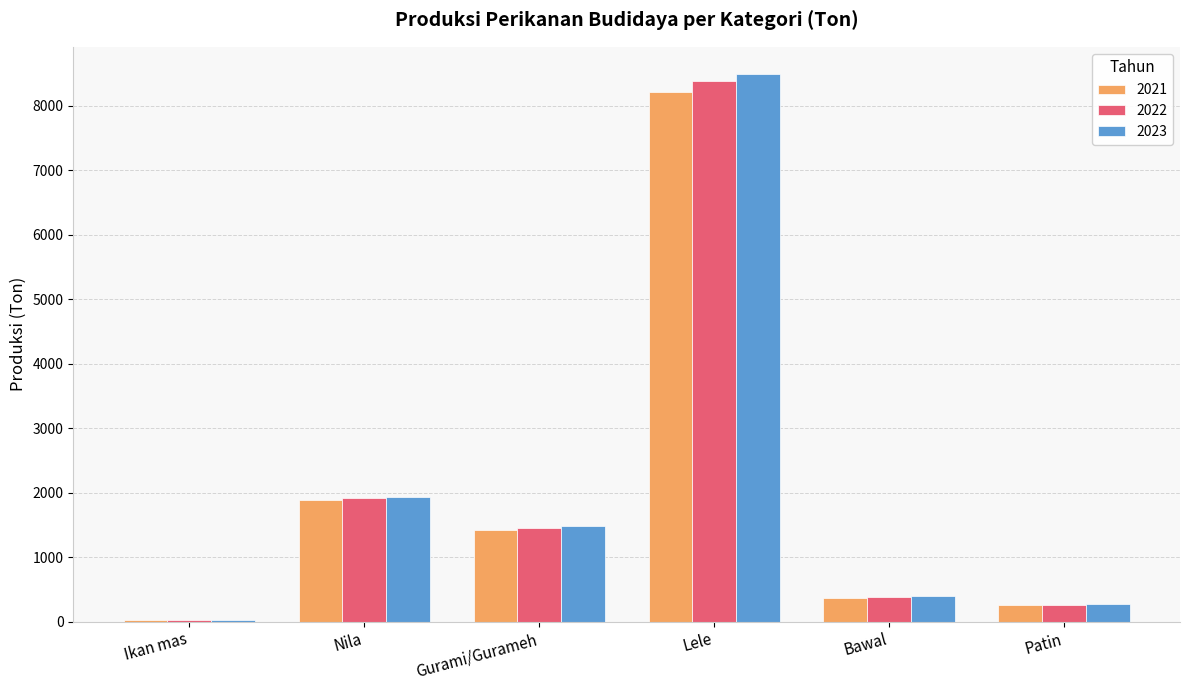

What is the sum of all 2021 values?

12164.1